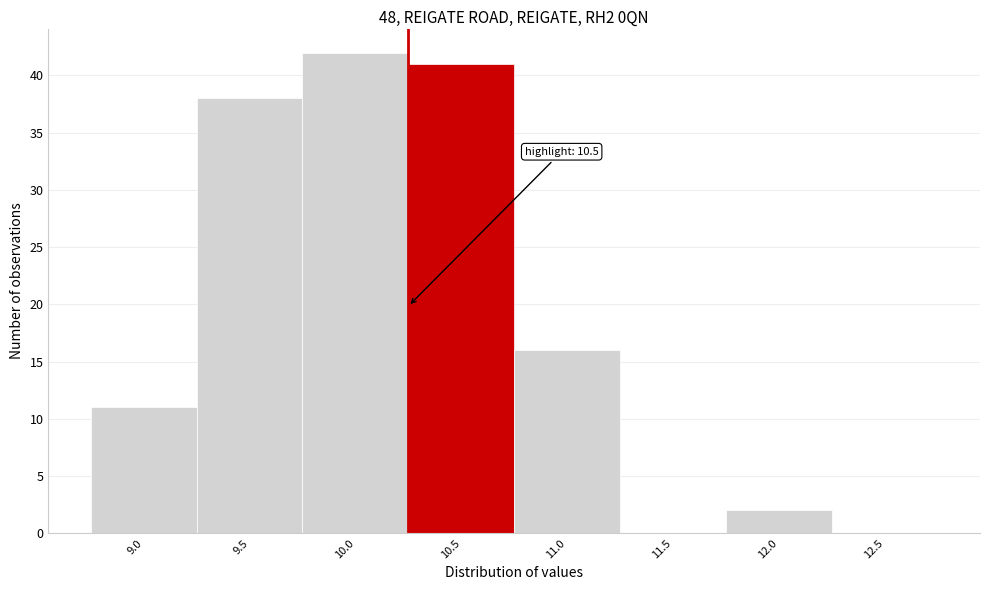

Reading left to right, extract all data points from this chart.

9.0=11	9.5=38	10.0=42	10.5=41	11.0=16	11.5=0	12.0=2	12.5=0